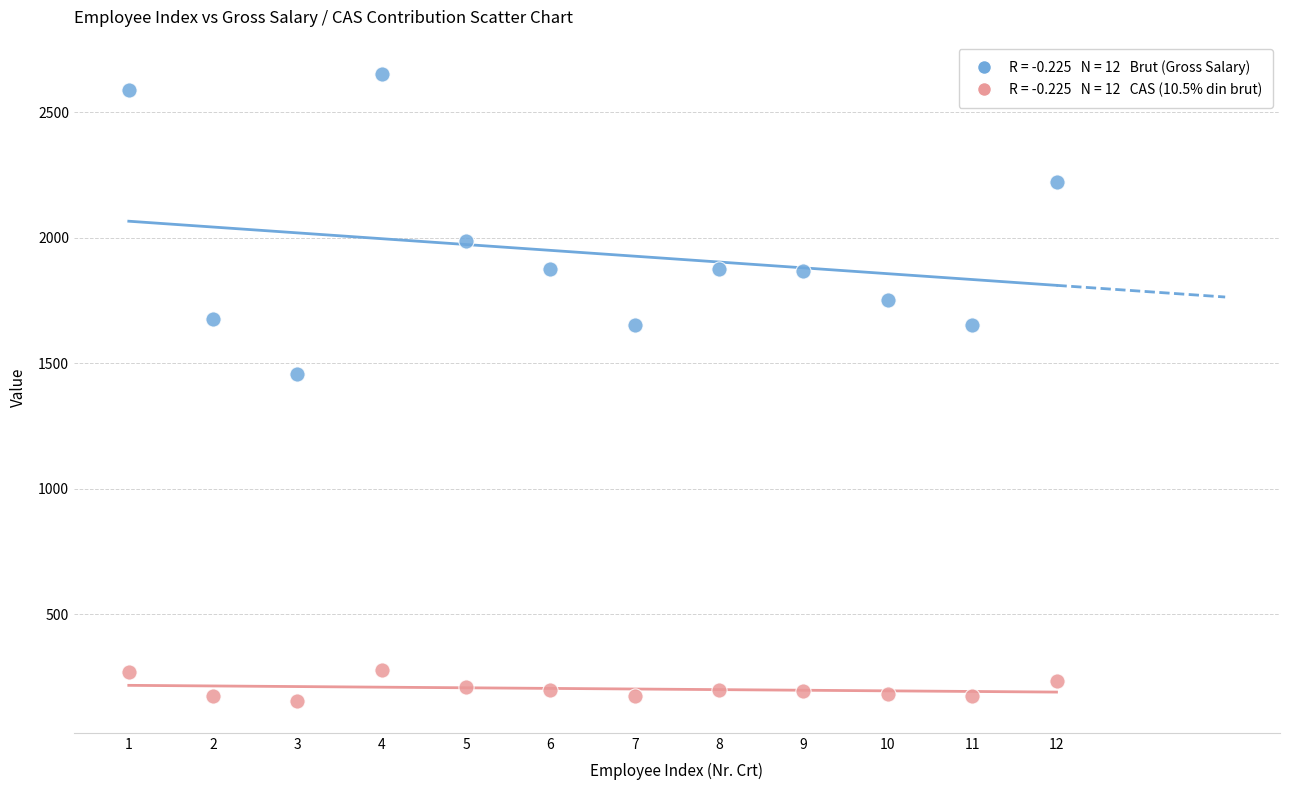

Across all data points, what is the range of X values (max minus min)?

11.0